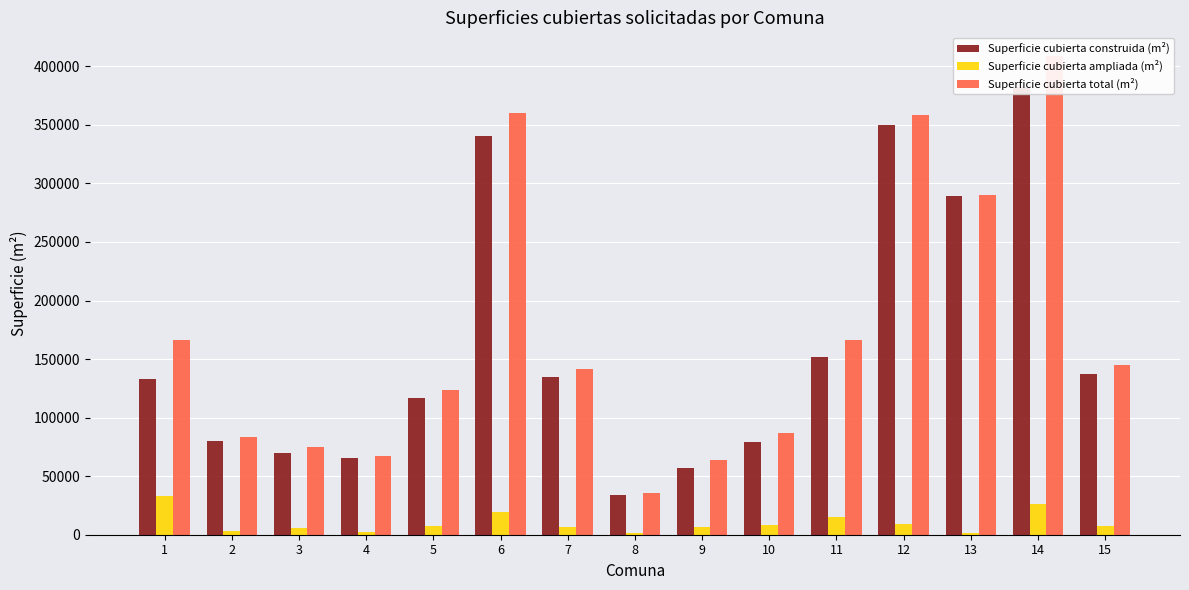

How many bars are there in total?

45